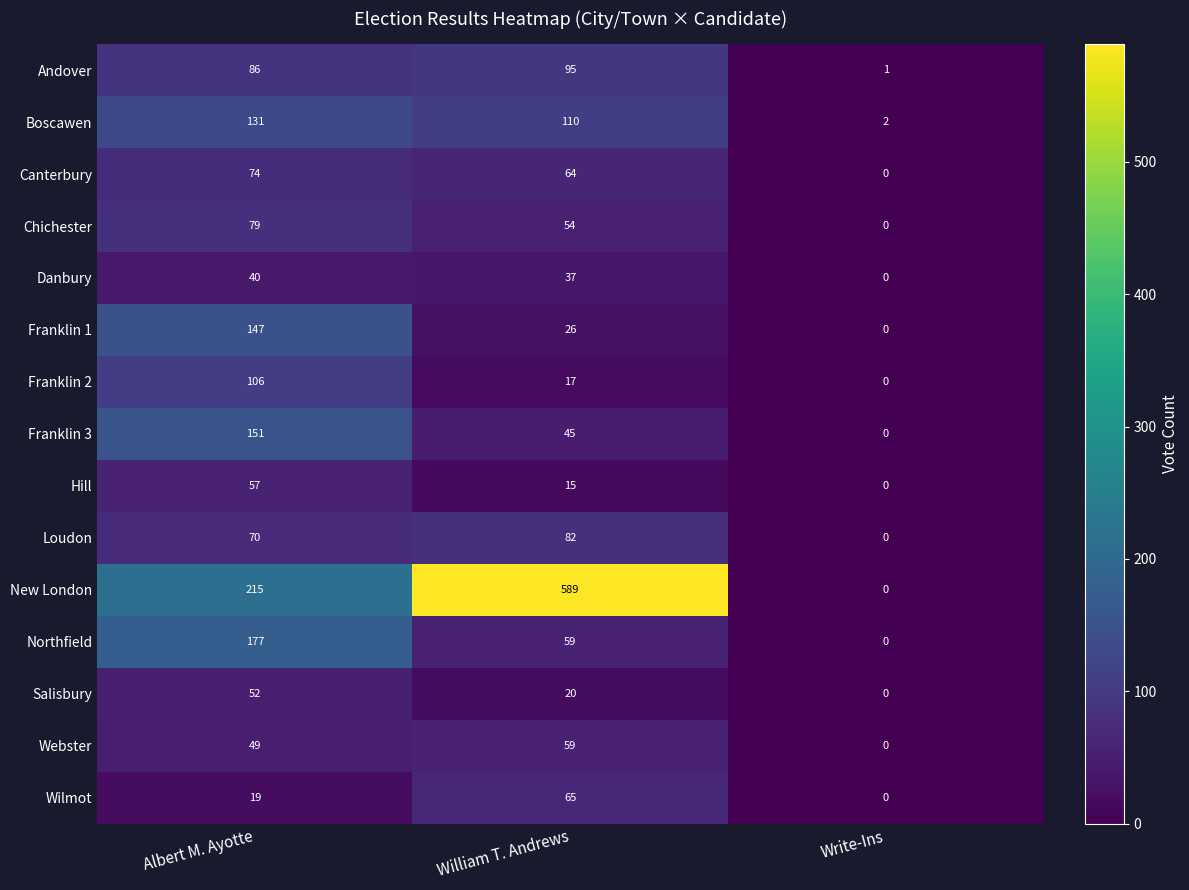

What is the spread (max minus min) of values at Albert M. Ayotte?

196